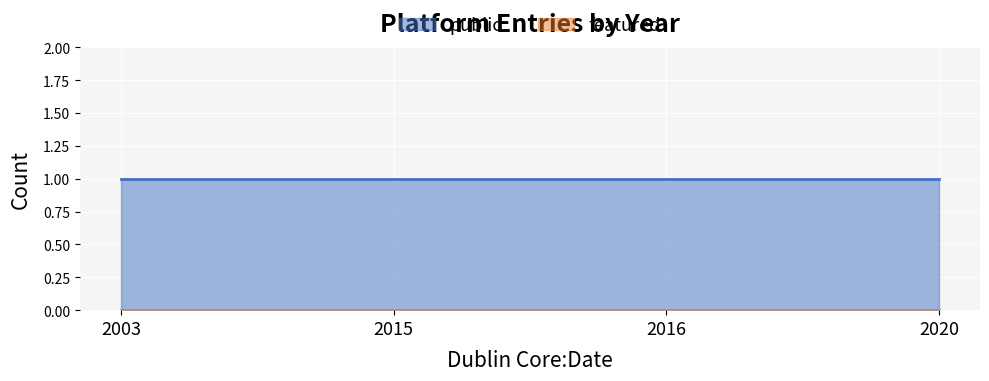

Between 2015 and 2020, which is larger?

2015